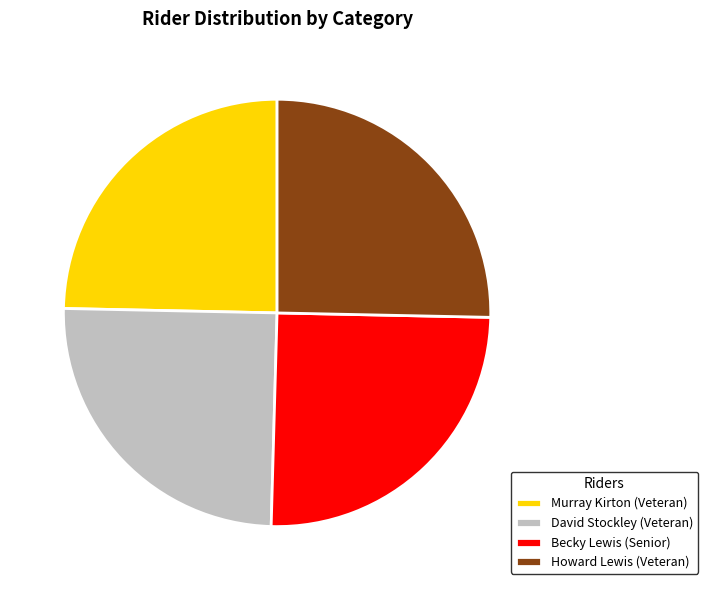

What is the total percentage of Howard Lewis (Veteran) and Becky Lewis (Senior)?

50.4%